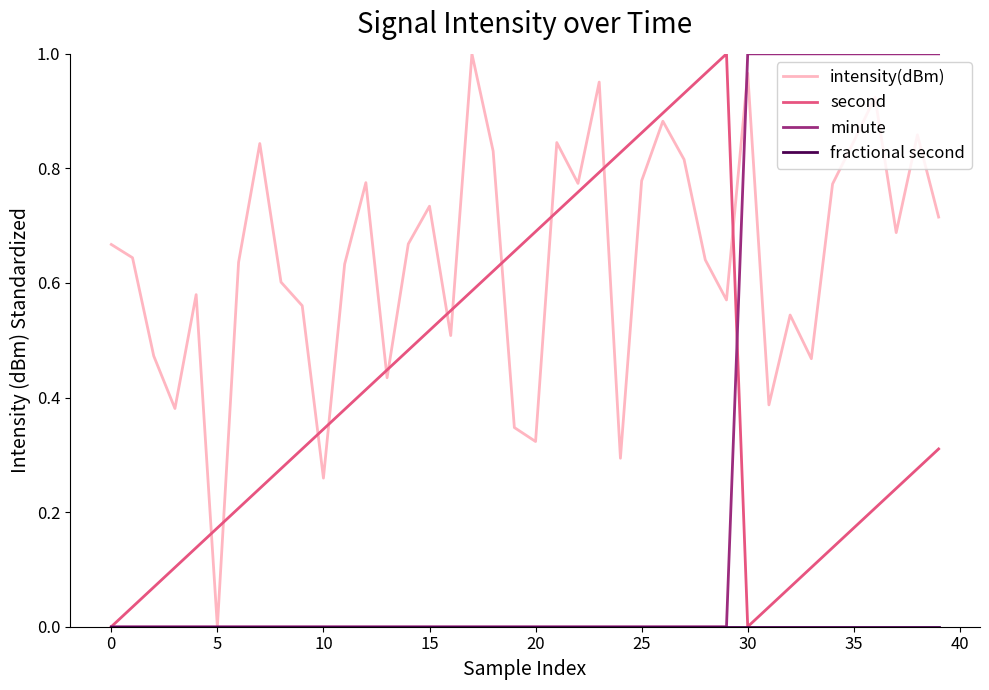

After their last crossing, which series has the higher values: intensity(dBm) or second?

intensity(dBm)